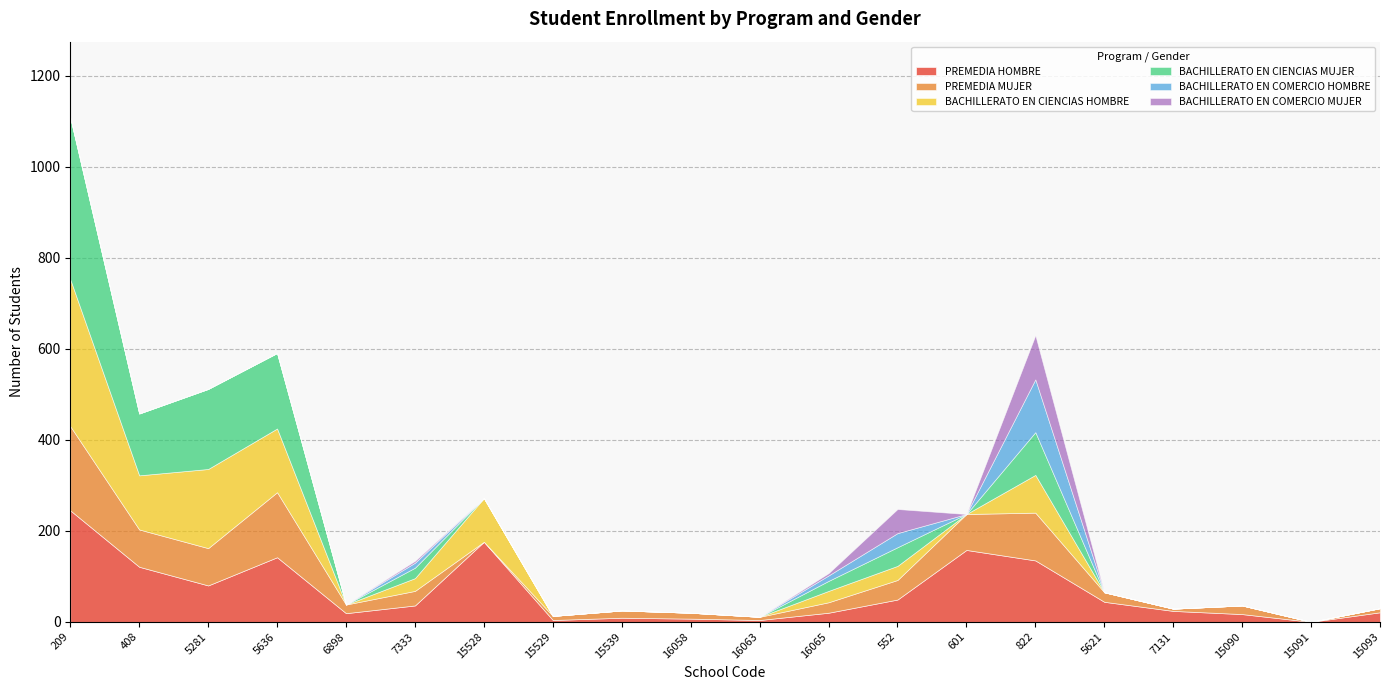

Which series ends up on top after the final intersection of PREMEDIA HOMBRE and BACHILLERATO EN COMERCIO MUJER?

PREMEDIA HOMBRE